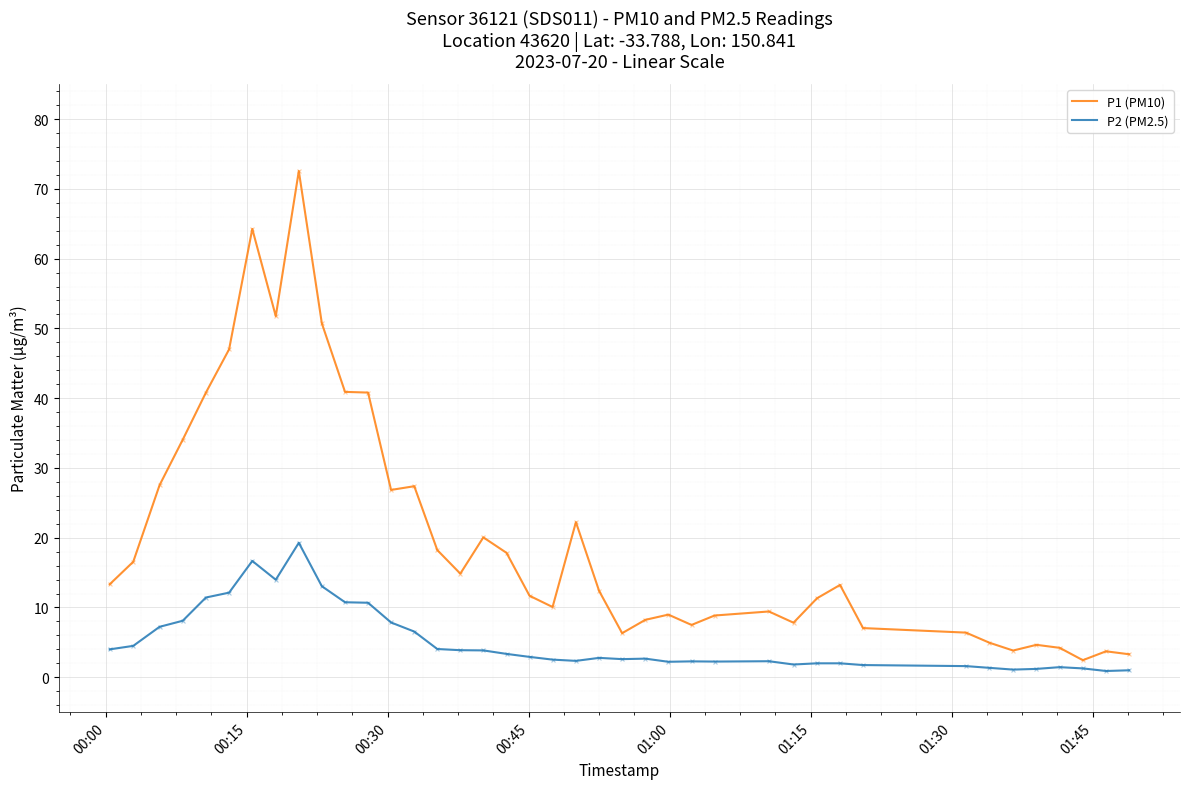

What are all the series names shown in the legend?

P1 (PM10), P2 (PM2.5)